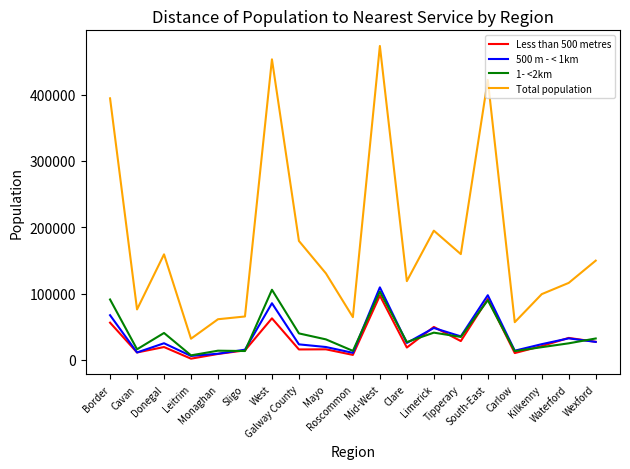

At which category is the sum across all series the highest?

Mid-West